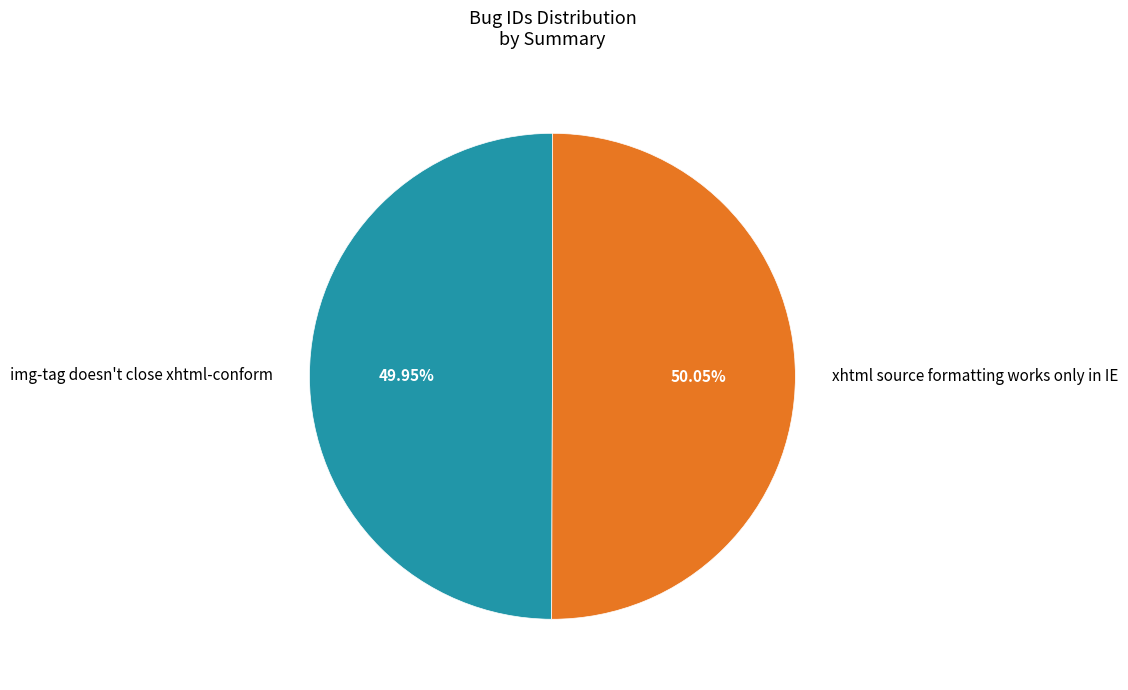

Combined, do xhtml source formatting works only in IE and img-tag doesn't close xhtml-conform account for over 50%?

Yes